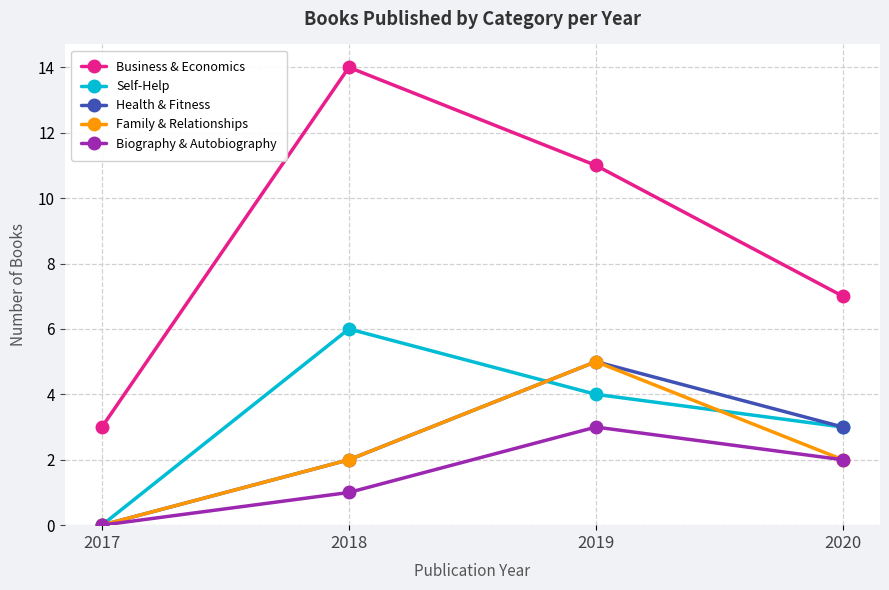

Does the chart display data point markers on the line(s)?

Yes